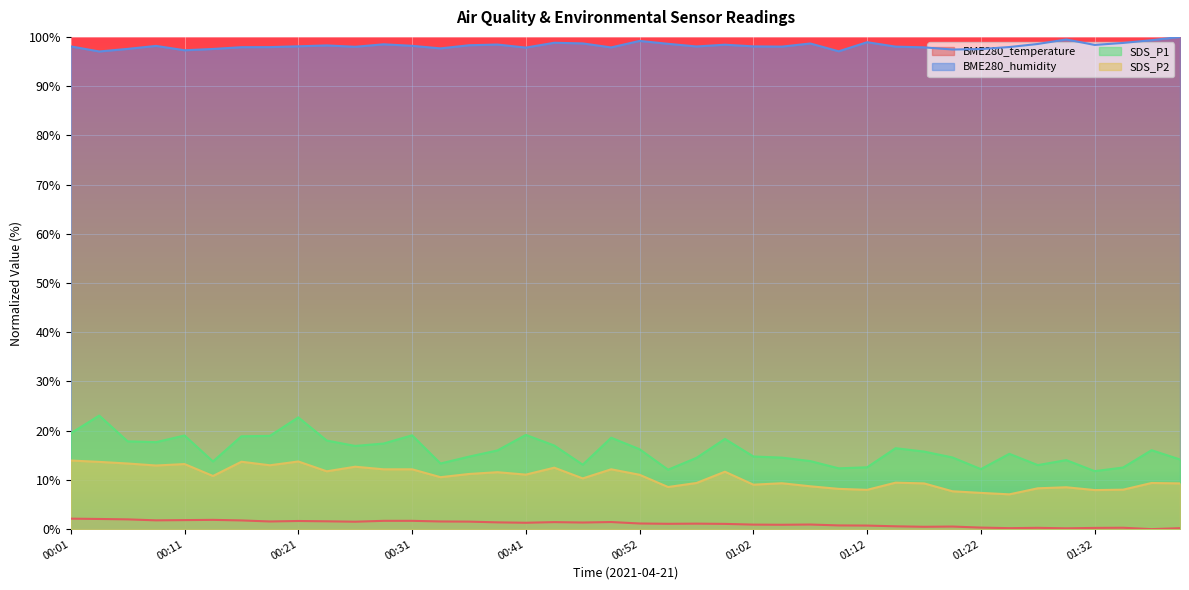

At which label is SDS_P2 closest to 10?

00:46